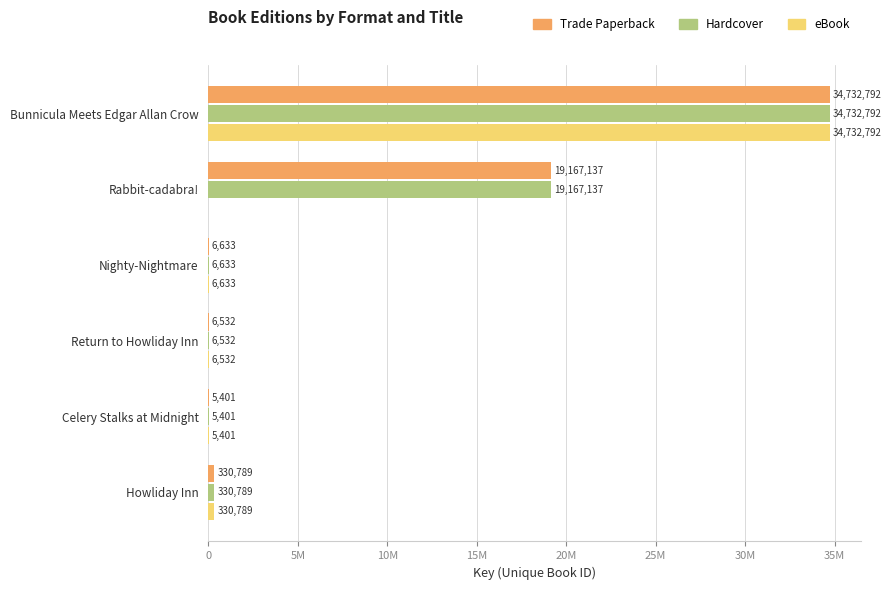

How many values in the Trade Paperback series are below 330789?

3